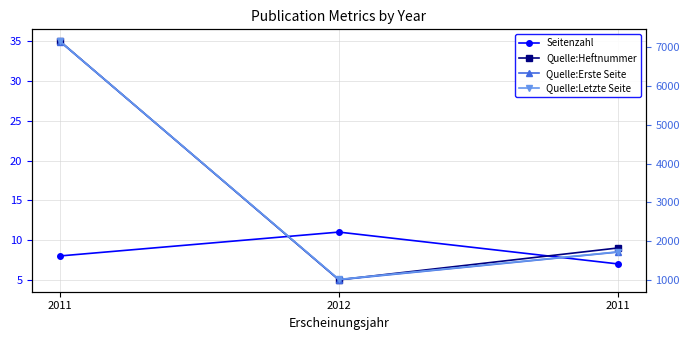

Which category has the lowest value across all series?

2012